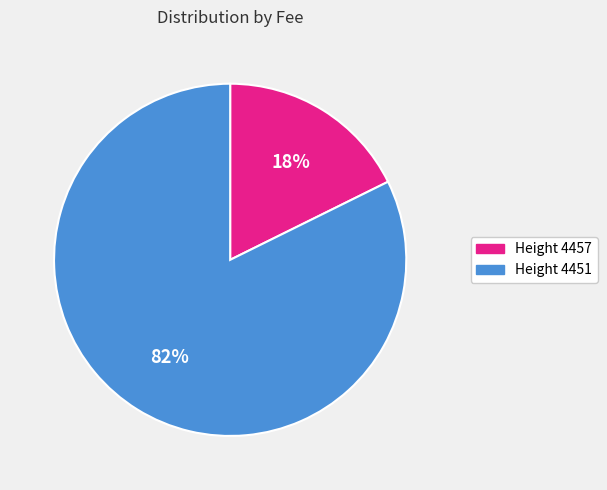

To the nearest percent, what percentage of the pie is Height 4457?

18%